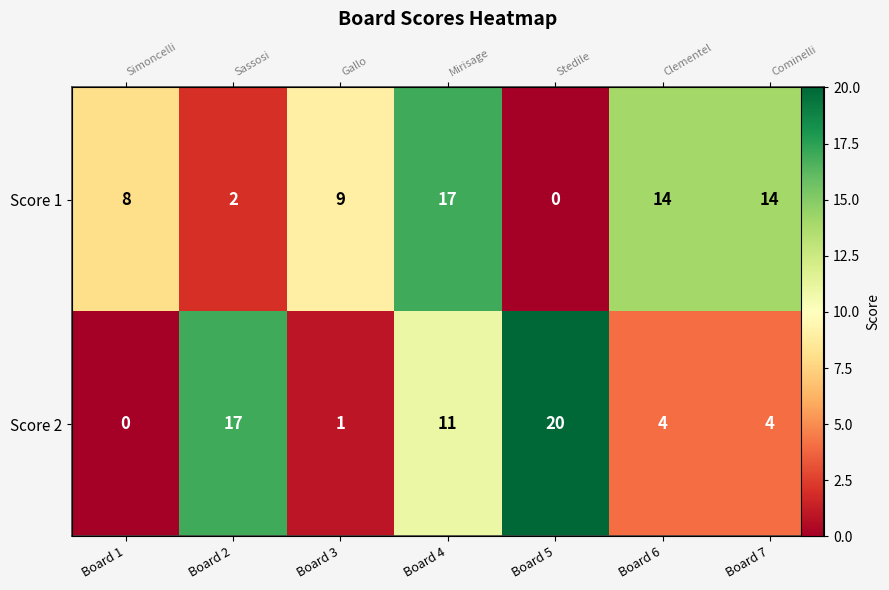

How many data points in Score 2 are above 4?

3